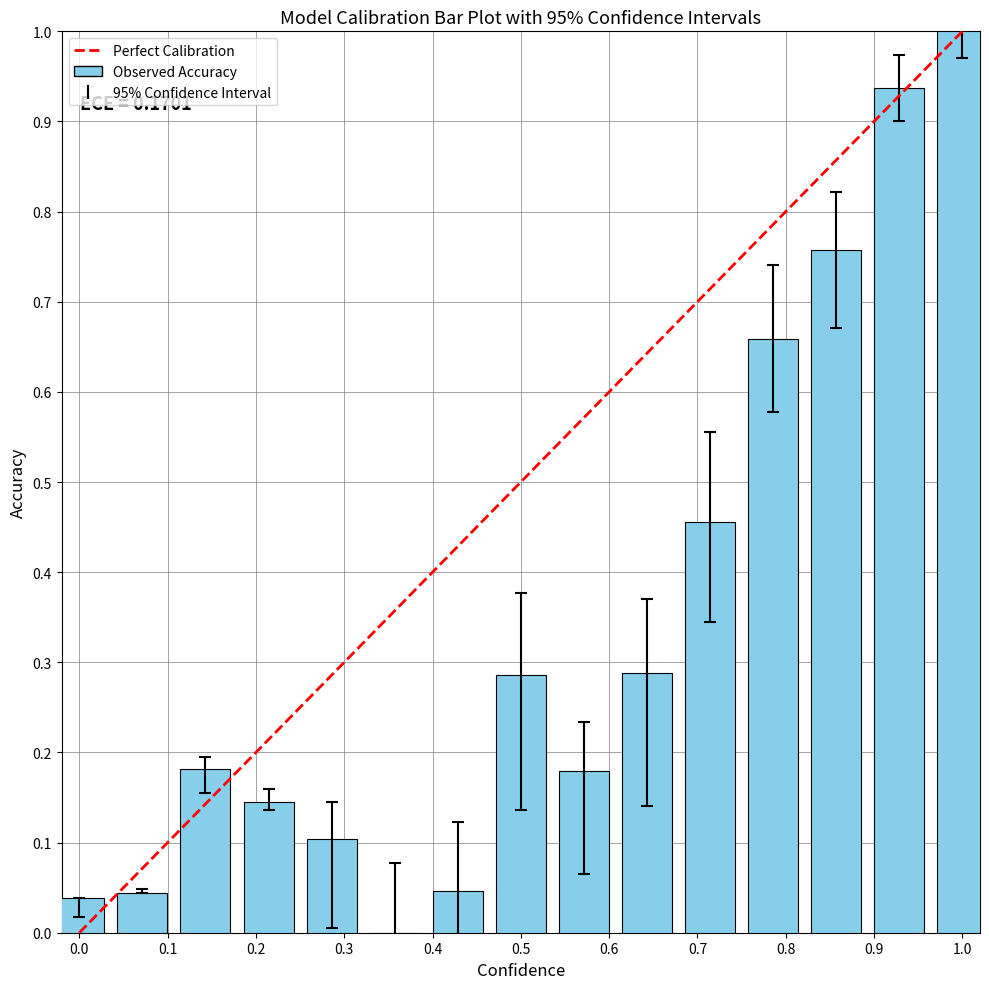

What is the maximum value shown in the chart?

1.0